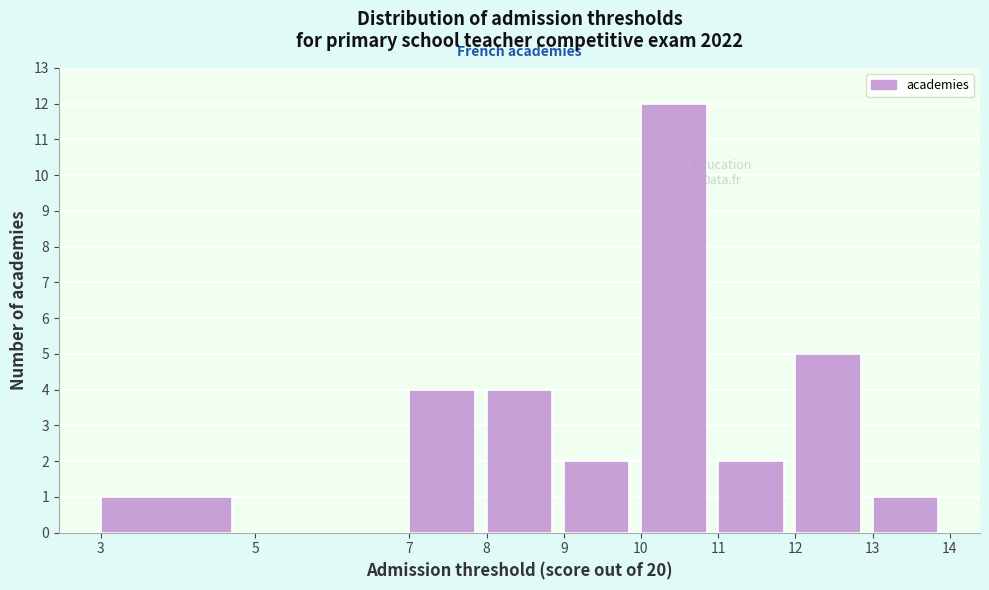

Reading left to right, transcribe this chart: for each bar, give the range it covers on the x-axis and its height. The values are not printed on the chart, so give them approximately, as read against the axis.

3 to 5: 1
5 to 7: 0
7 to 8: 4
8 to 9: 4
9 to 10: 2
10 to 11: 12
11 to 12: 2
12 to 13: 5
13 to 14: 1